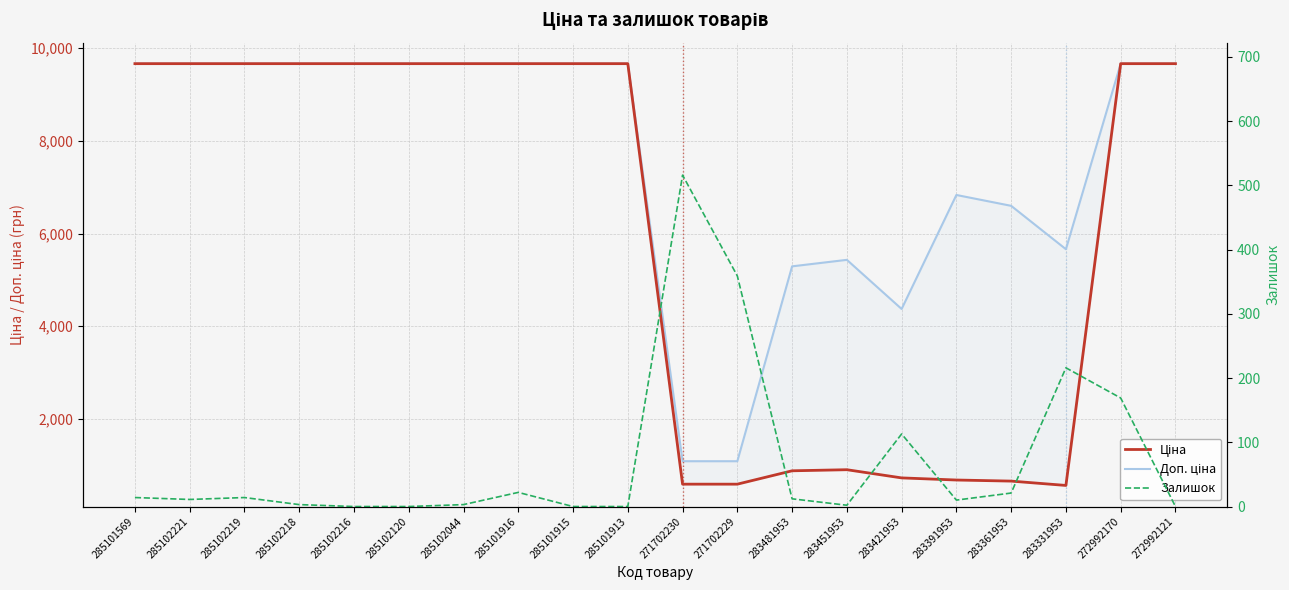

How many categories are shown in the chart?

20